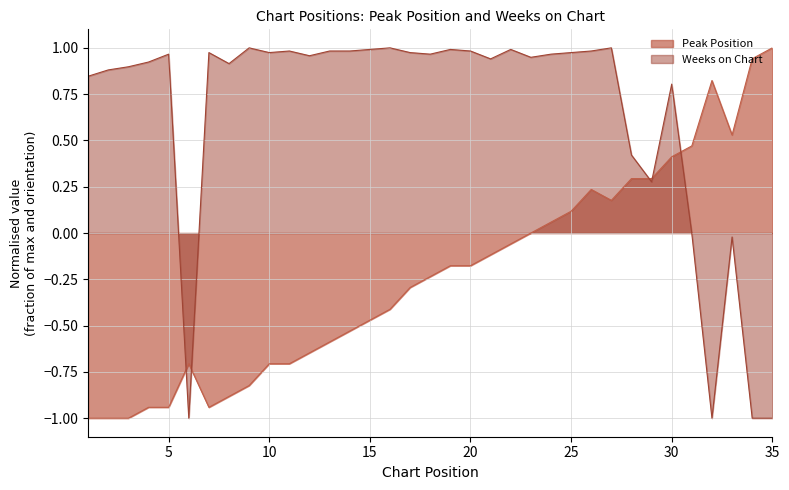

How many data points in Peak Position are above 0?

12